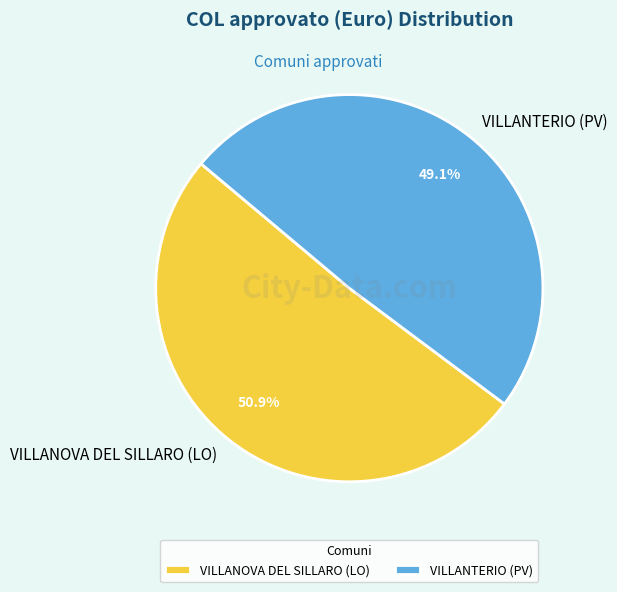

True or false: VILLANOVA DEL SILLARO (LO) accounts for 63% of the total.

False